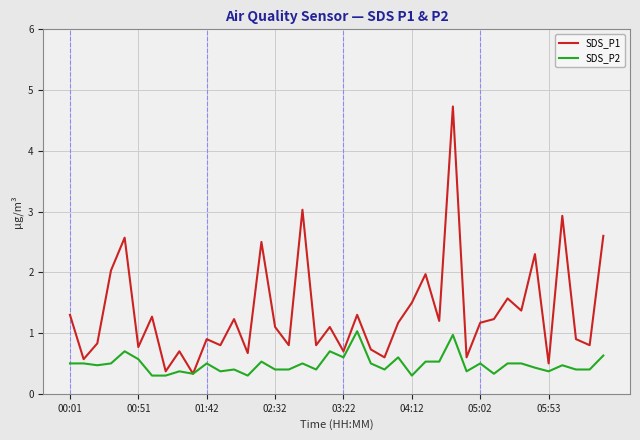

What is the minimum value for SDS_P1?

0.3